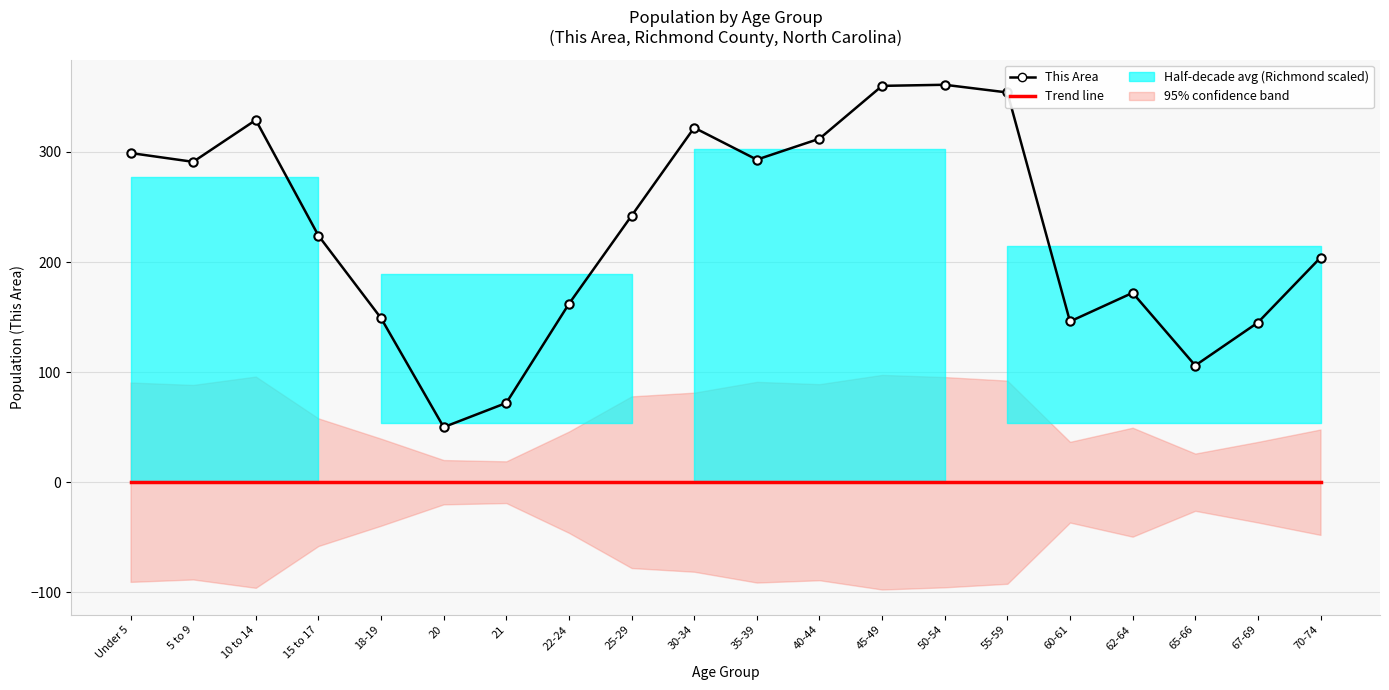

What is the difference between the highest and lowest values at 60-61?

146